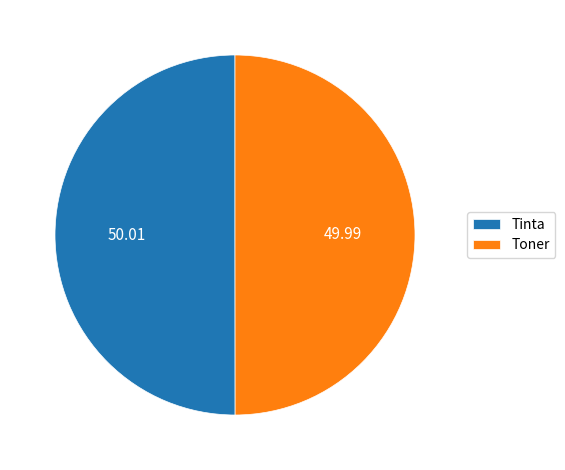

What is the ratio of the value at Tinta to the value at Toner?

1.0